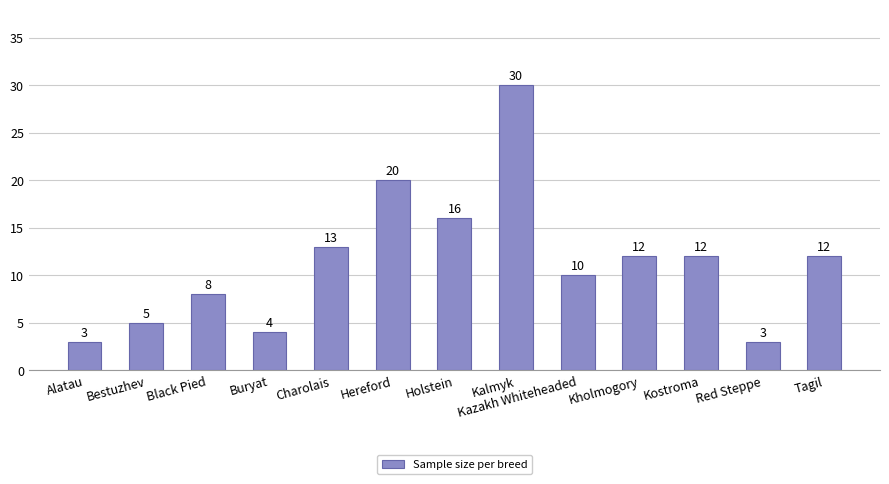

How many bars are there in total?

13